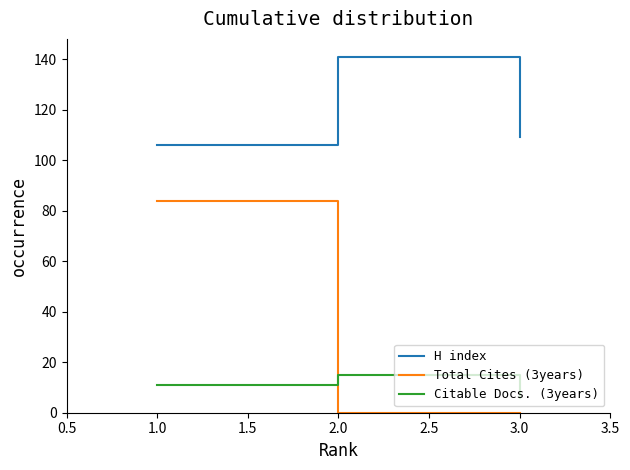

The value of Total Cites (3years) at 1.0 is 84. True or false?

True